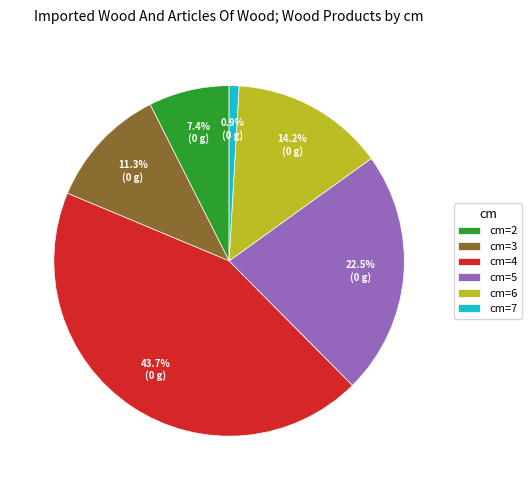

Is cm=6 the majority of the pie?

No